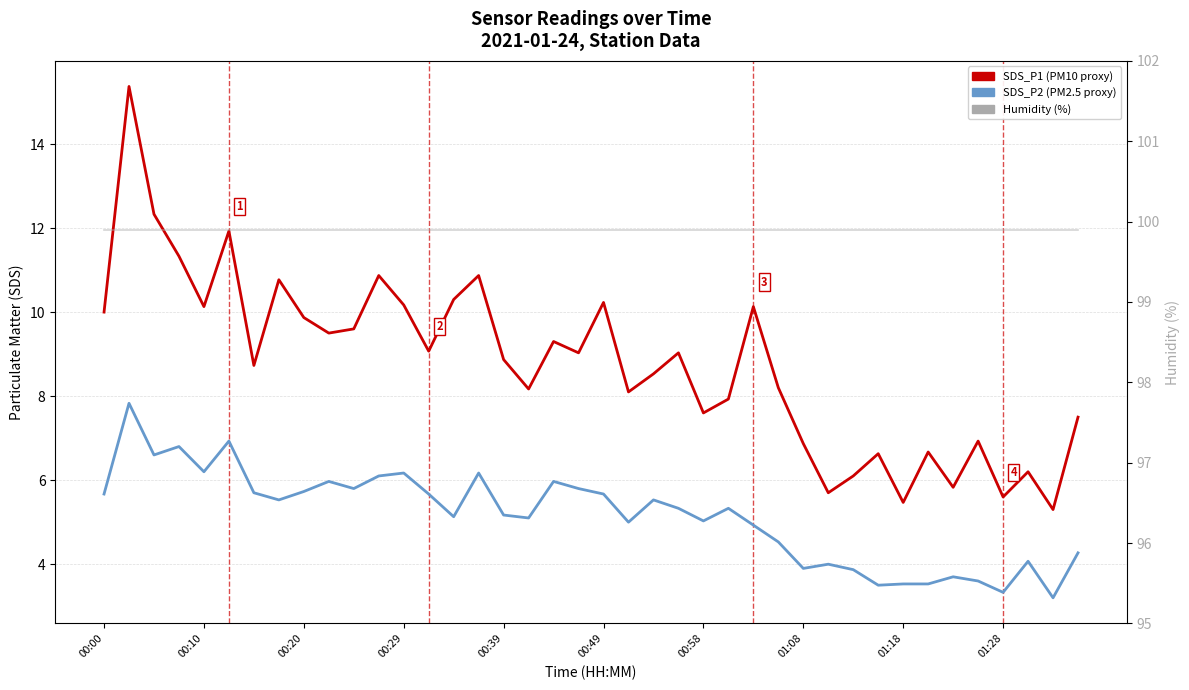

The Humidity (%) series shows 47.6 at 35. True or false?

False